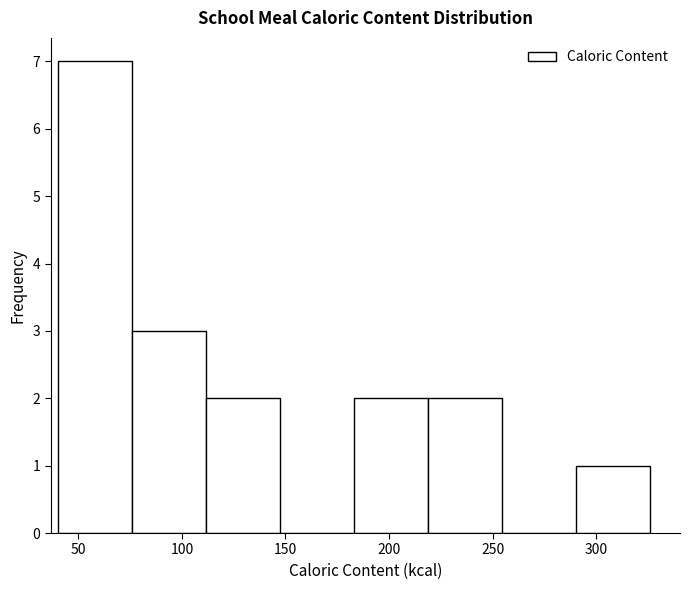

Over which range of the x-axis is the bar tallest?

40 to 75